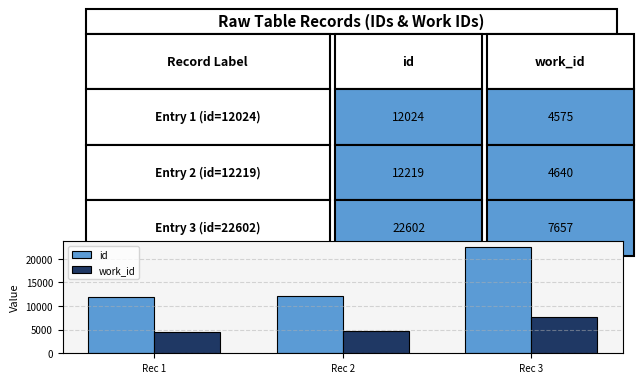

Between Rec 1 and Rec 3, which series saw the biggest shift?

id